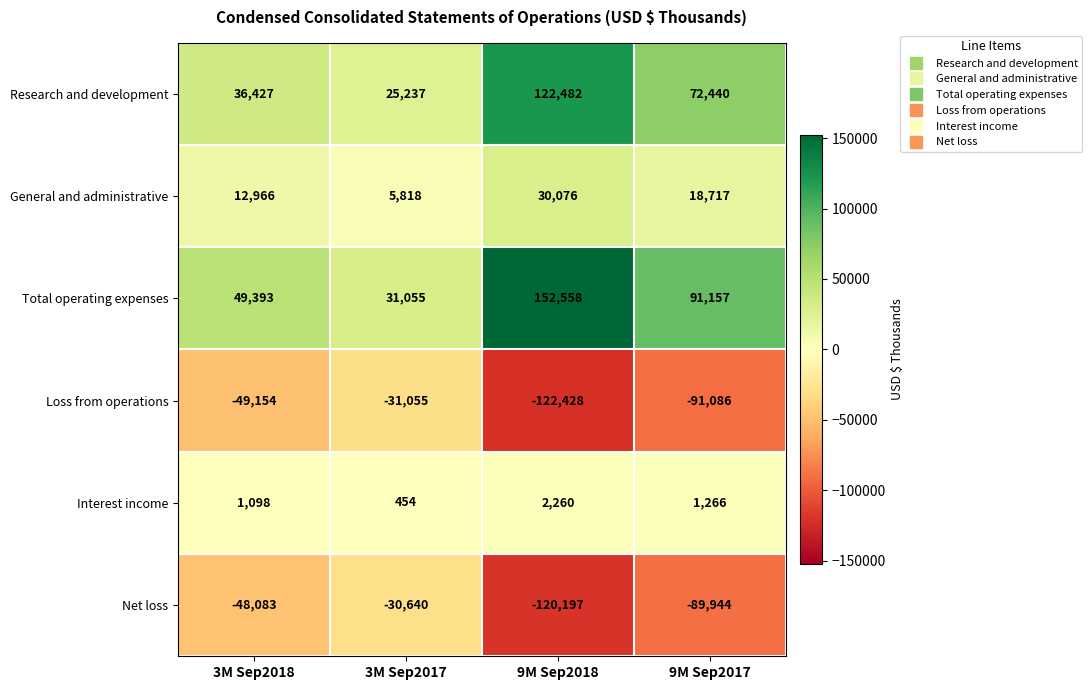

The value of Interest income at 9M Sep2017 is 1747. True or false?

False